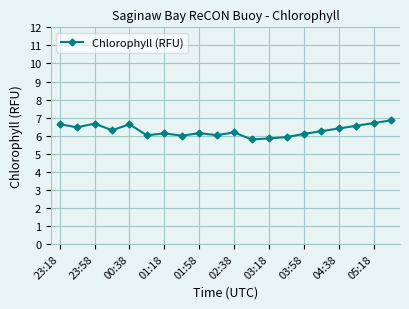

What is the difference between the maximum and second lowest values?

1.0